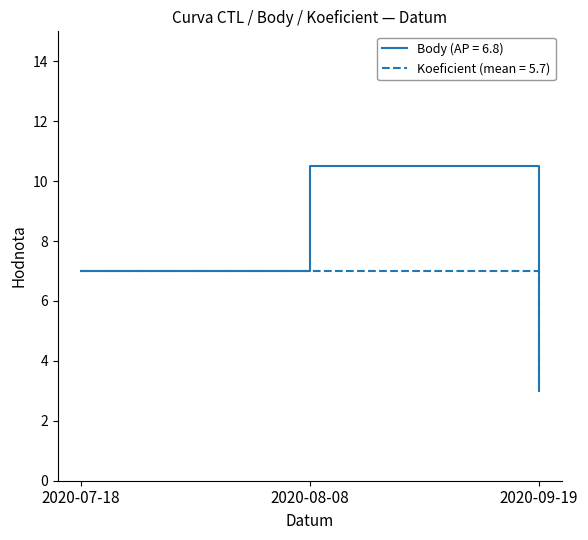

Reading left to right, list all the values displayed in this chart.

Body (AP = 6.8): 2020-07-18=7.0	2020-08-08=10.5	2020-09-19=3.0
Koeficient (mean = 5.7): 2020-07-18=7.0	2020-08-08=7.0	2020-09-19=3.0